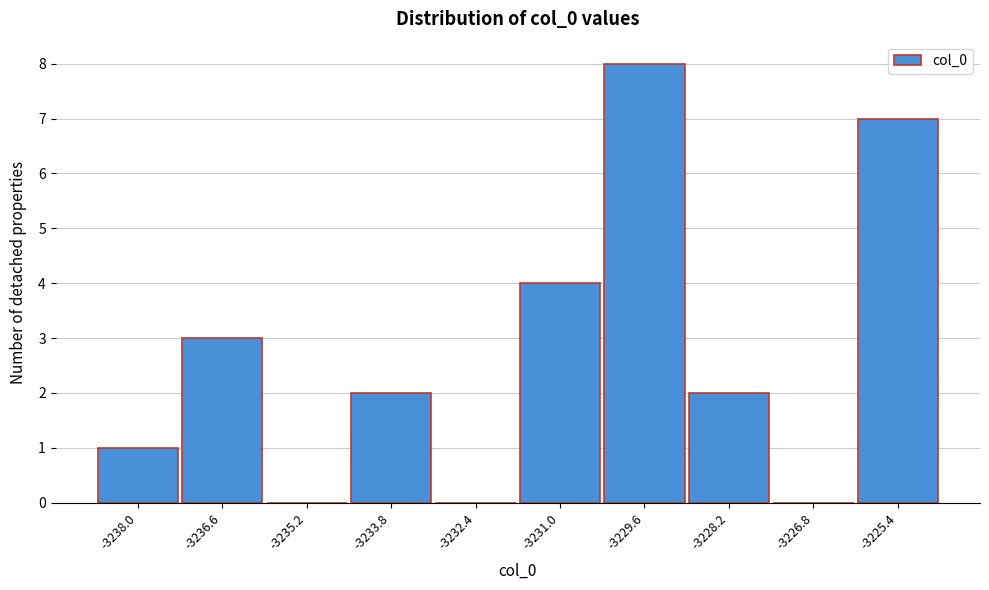

Reading left to right, extract all data points from this chart.

-3238.0=1	-3236.6=3	-3235.2=0	-3233.8=2	-3232.4=0	-3231.0=4	-3229.6=8	-3228.2=2	-3226.8=0	-3225.4=7